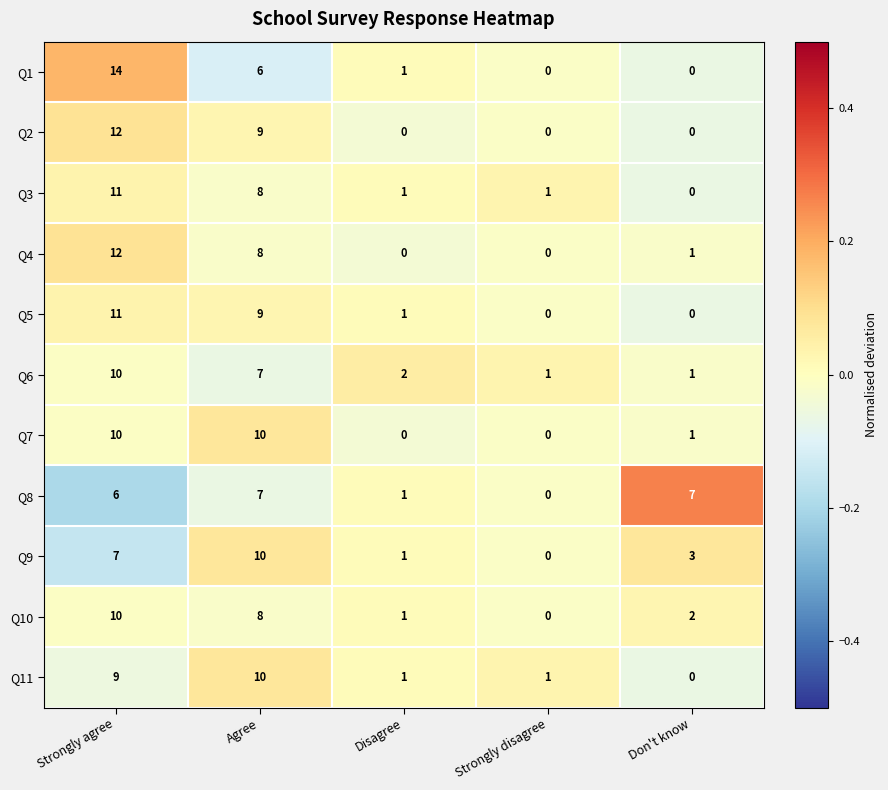

Rank the categories by Q9 value from highest to lowest.

Agree, Strongly agree, Don't know, Disagree, Strongly disagree